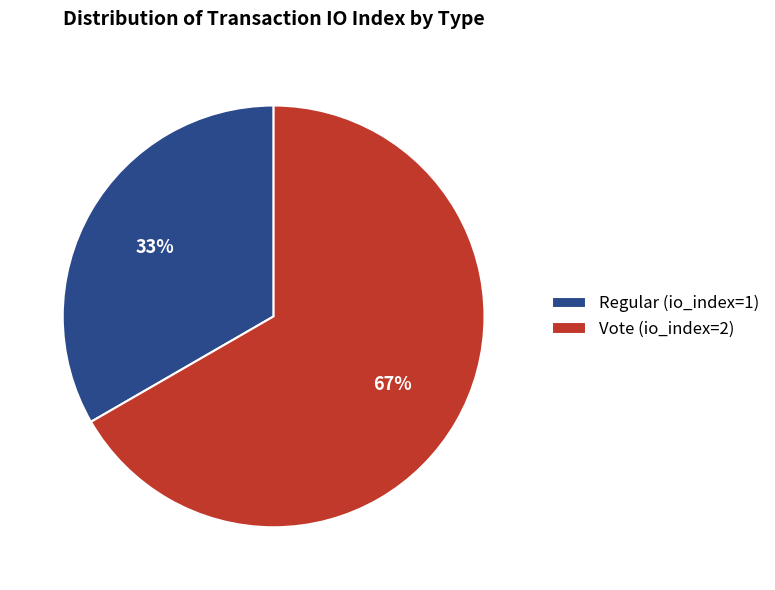

Combined, do Vote (io_index=2) and Regular (io_index=1) account for over 50%?

Yes